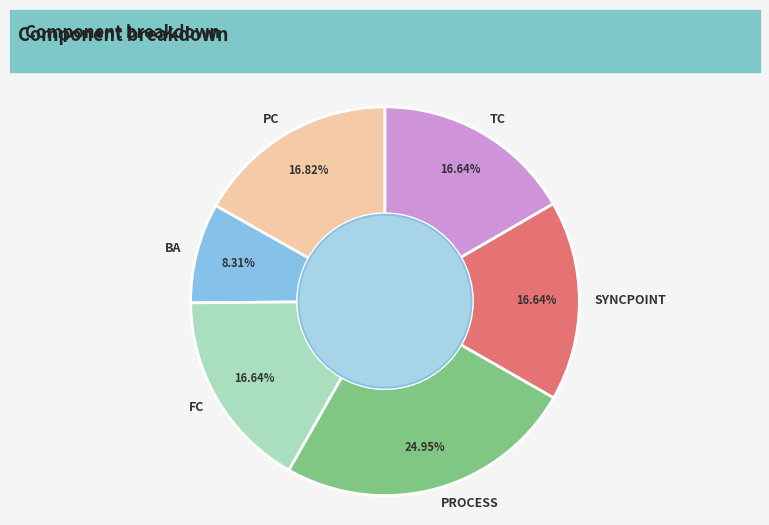

How many segments does this pie chart have?

6